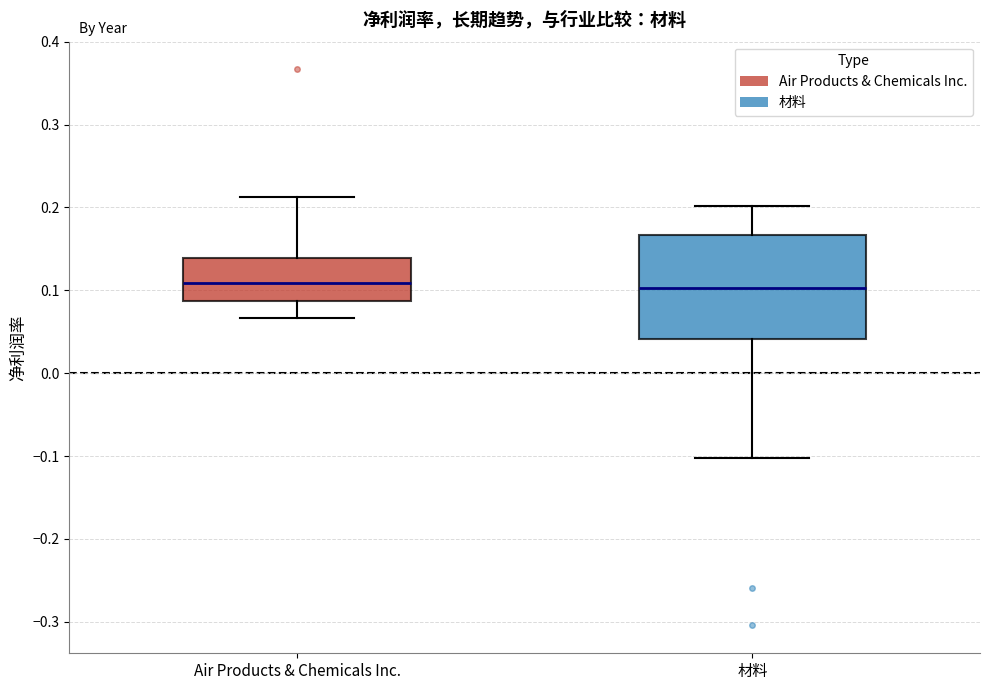

Which box is the tallest, from its lower edge to its upper edge?

材料